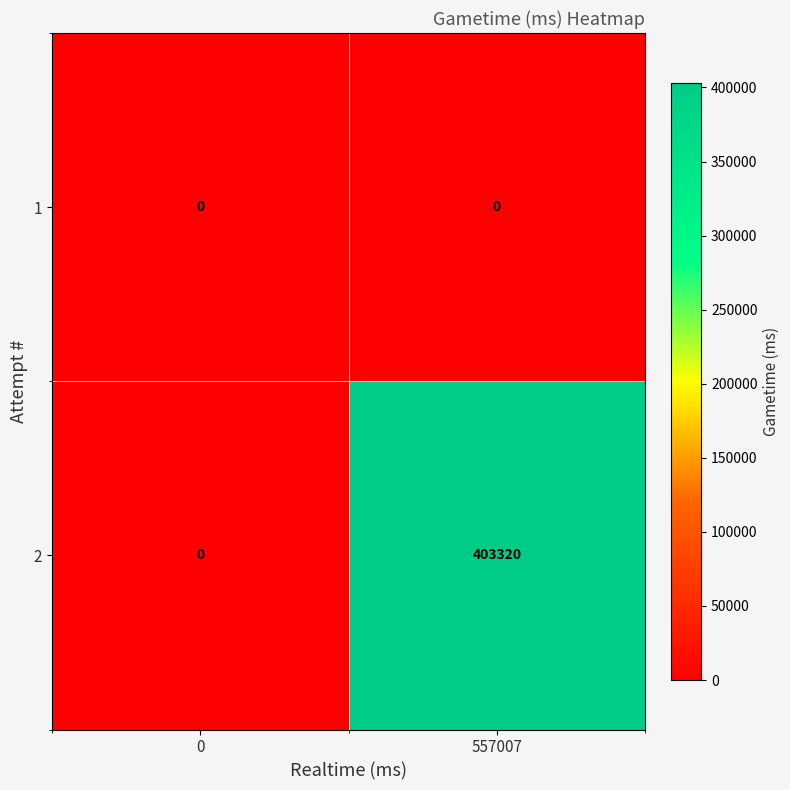

What is the maximum value shown in the chart?

403320